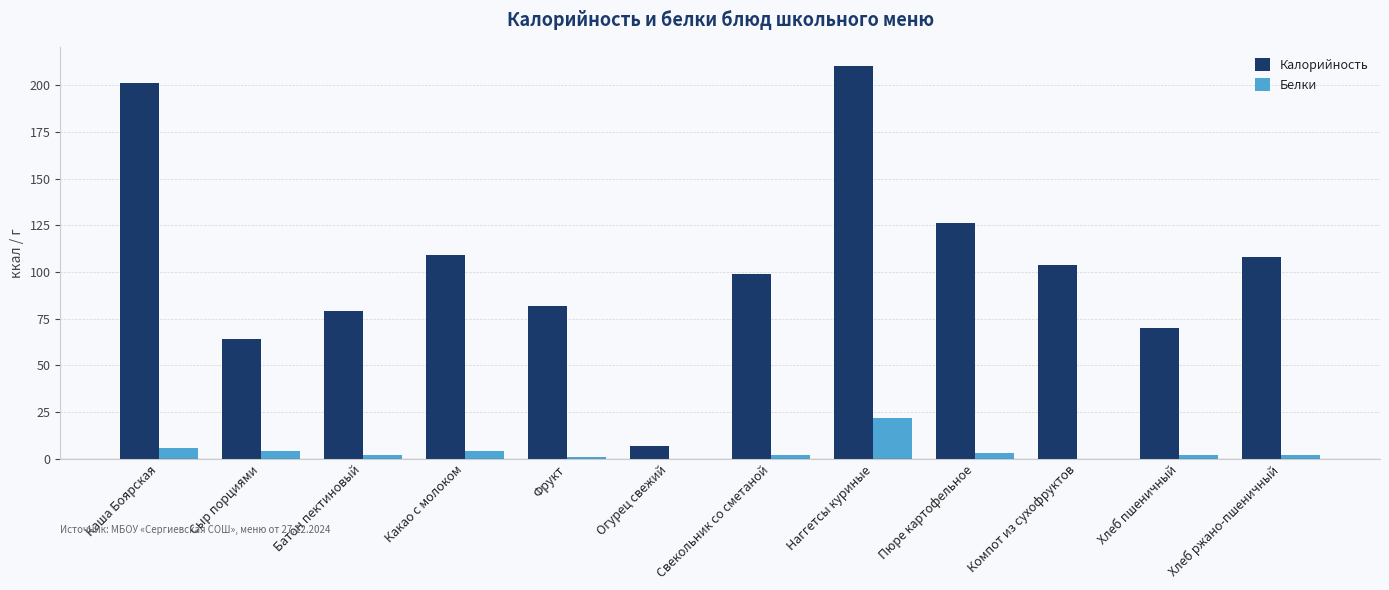

What is the sum of all Калорийность values?

1259